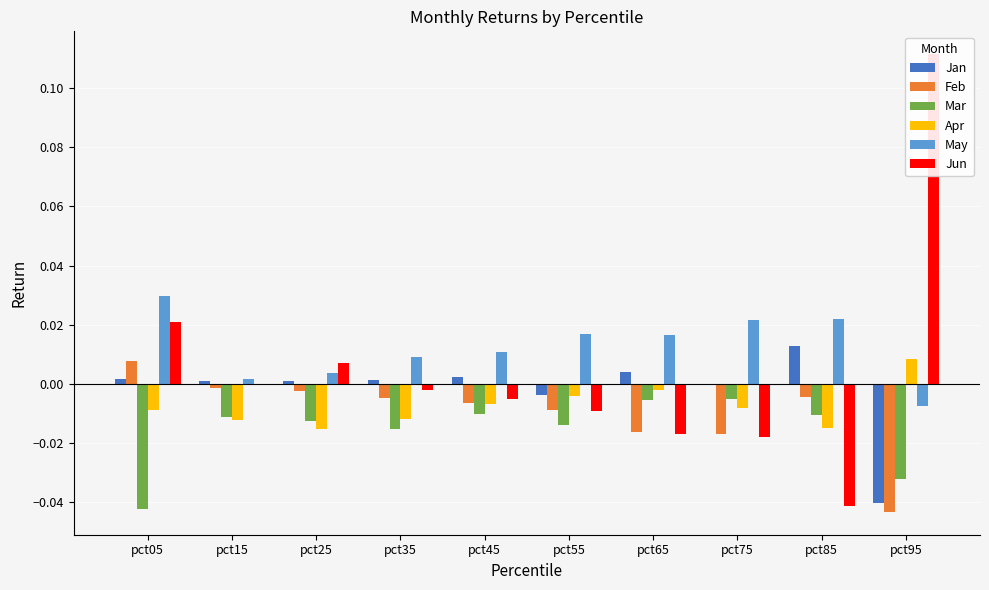

Reading right to left, transcribe all the data shown in this chart.

Jan: -0.0	0.0	-0.0	0.0	-0.0	0.0	0.0	0.0	0.0	0.0
Feb: -0.0	-0.0	-0.0	-0.0	-0.0	-0.0	-0.0	-0.0	-0.0	0.0
Mar: -0.0	-0.0	-0.0	-0.0	-0.0	-0.0	-0.0	-0.0	-0.0	-0.0
Apr: 0.0	-0.0	-0.0	-0.0	-0.0	-0.0	-0.0	-0.0	-0.0	-0.0
May: -0.0	0.0	0.0	0.0	0.0	0.0	0.0	0.0	0.0	0.0
Jun: 0.1	-0.0	-0.0	-0.0	-0.0	-0.0	-0.0	0.0	-0.0	0.0